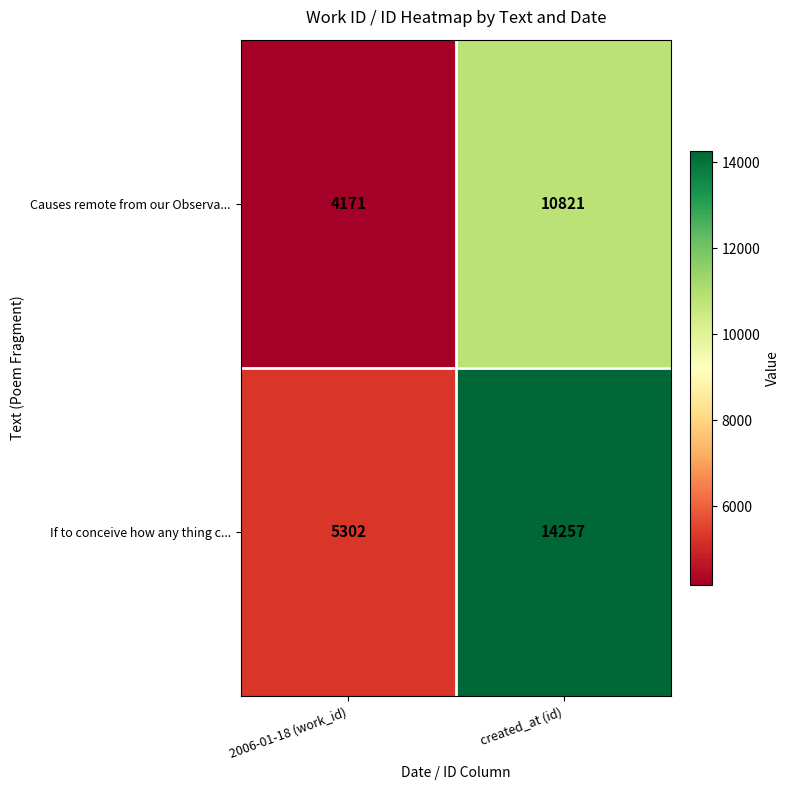

At created_at (id), list the series in order from largest to smallest.

If to conceive how any thing c..., Causes remote from our Observa...